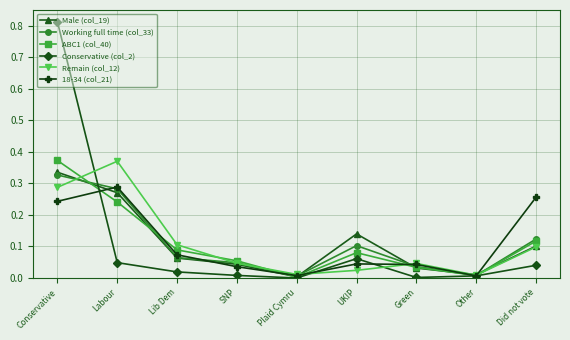

How many interior local valleys does the Working full time (col_33) series have?

2